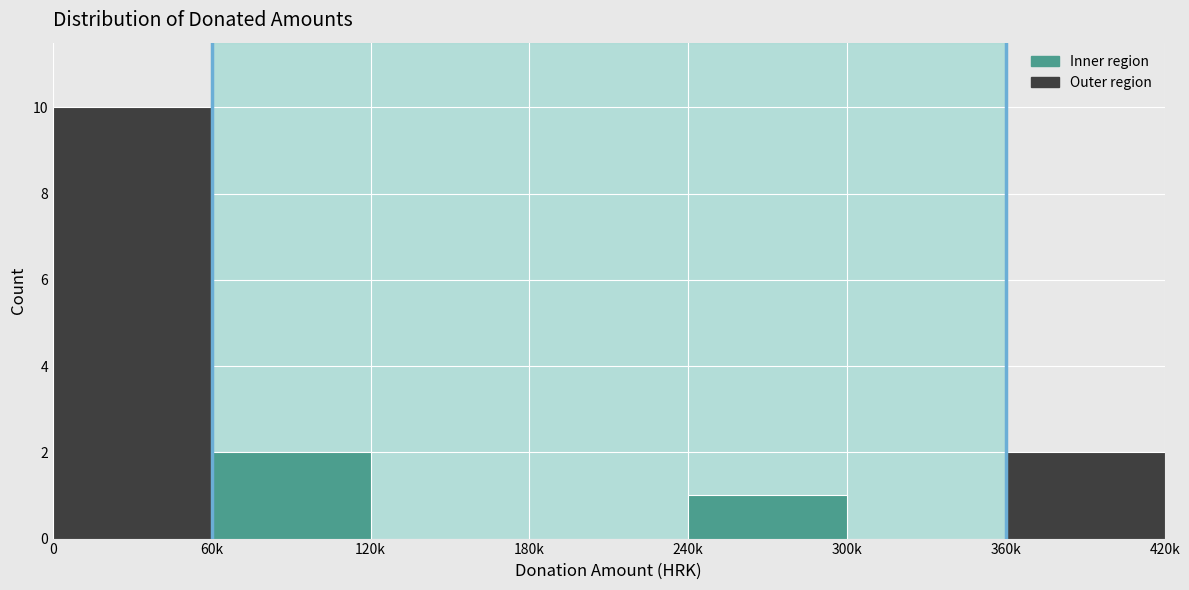

Reading left to right, list all the values displayed in this chart.

0=10	60k=2	120k=0	180k=0	240k=1	300k=0	360k=2